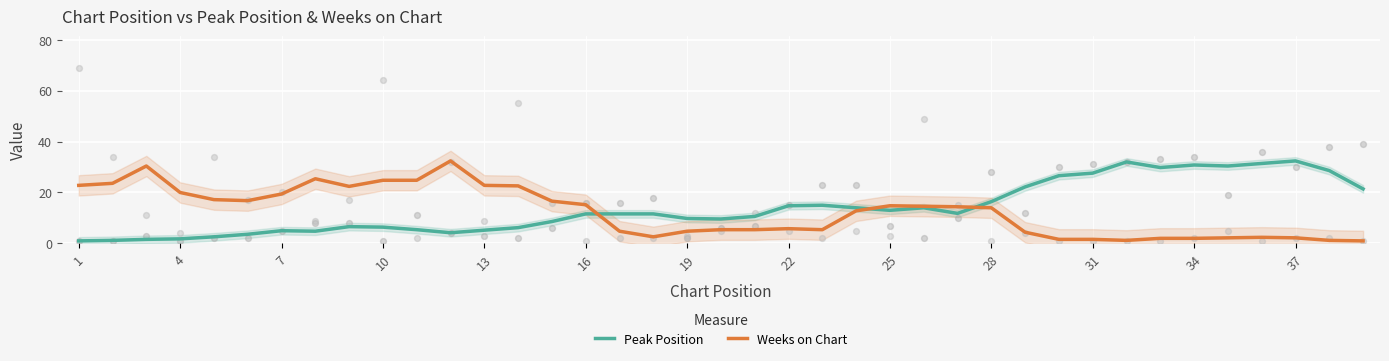

The value of Peak Position at 10 is 2.6. True or false?

False